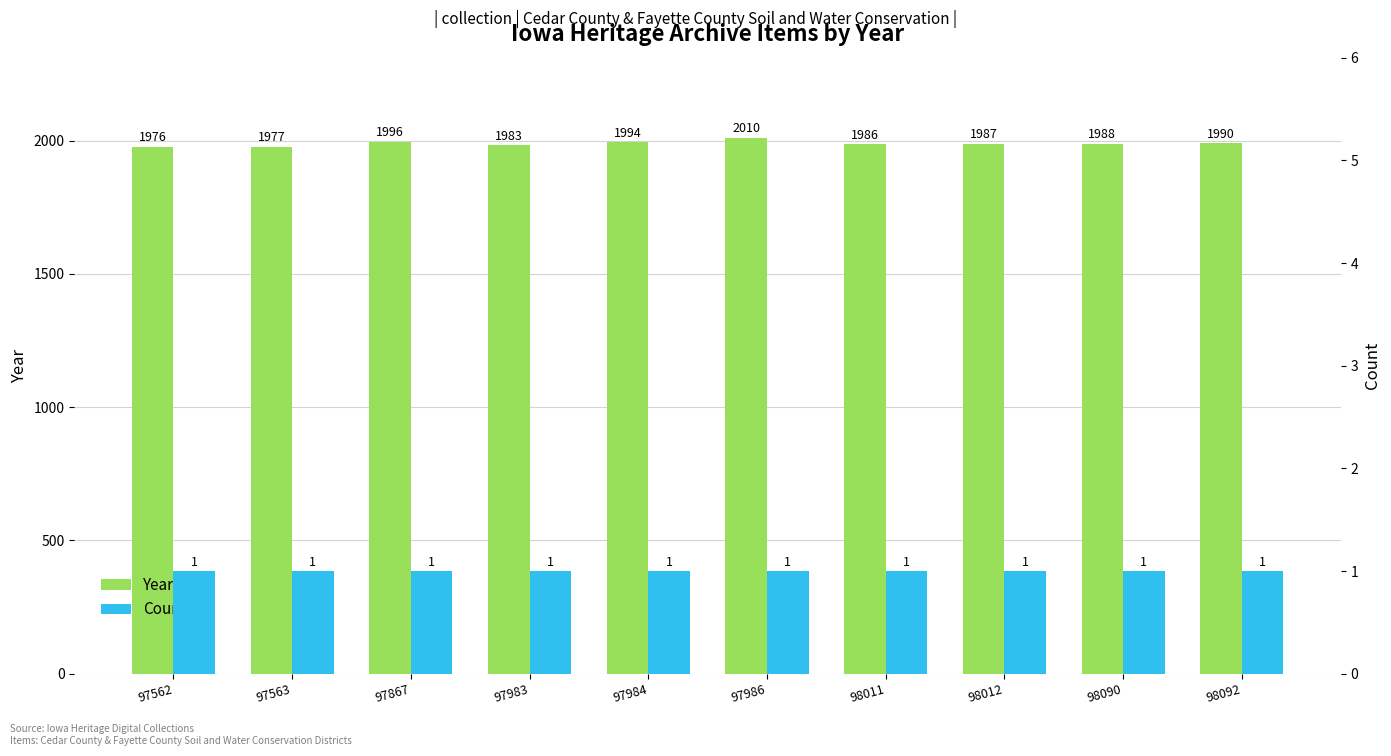

At which label does Count reach its peak?

97562